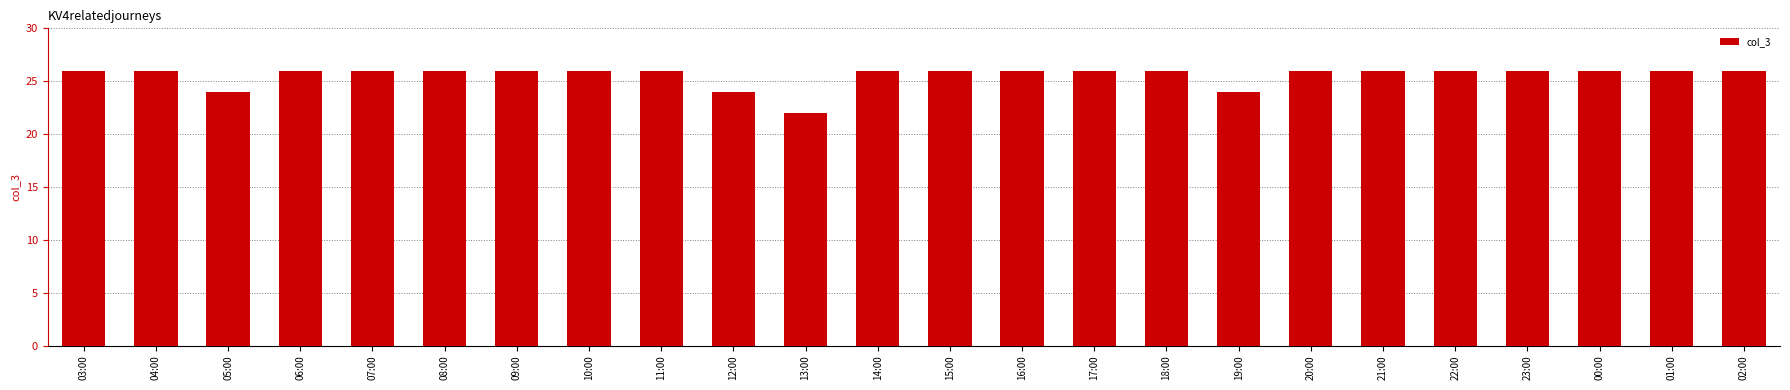

What is the smallest value displayed?

22